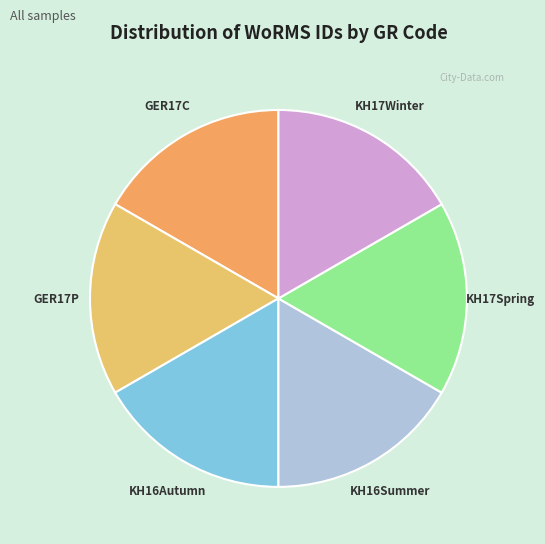

Do GER17P and KH16Autumn together represent more than half of the pie?

No